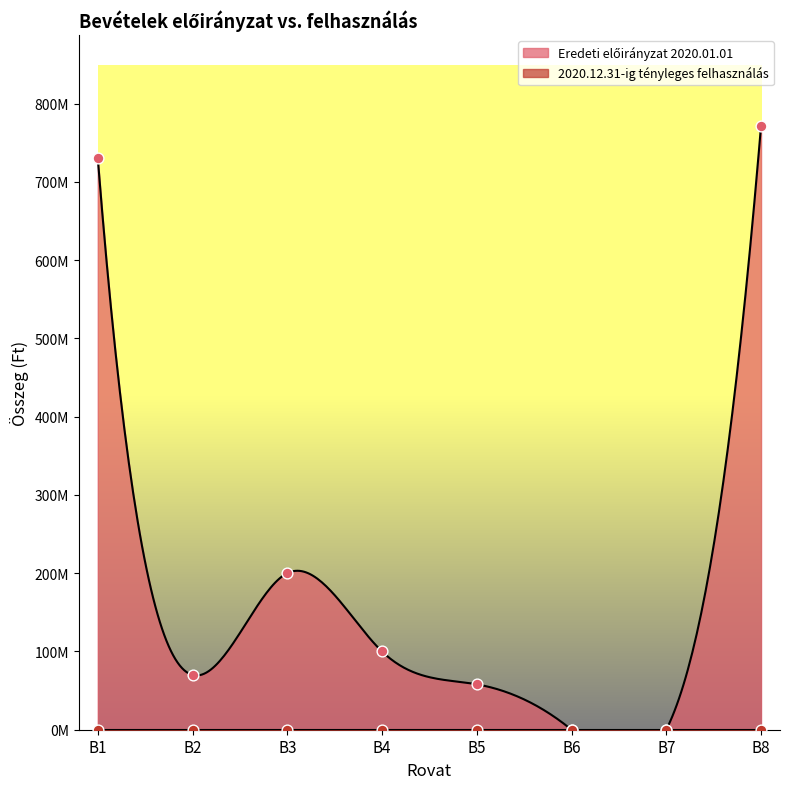

Between B7 and B1, which is larger?

B1